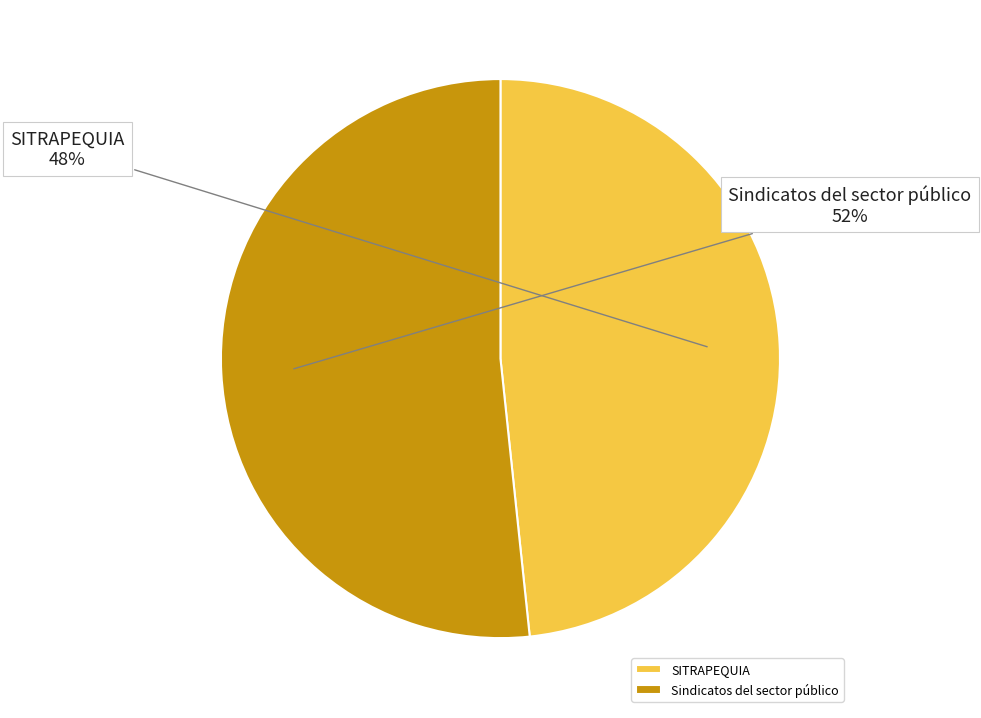

Which slice is the largest?

Sindicatos del sector público